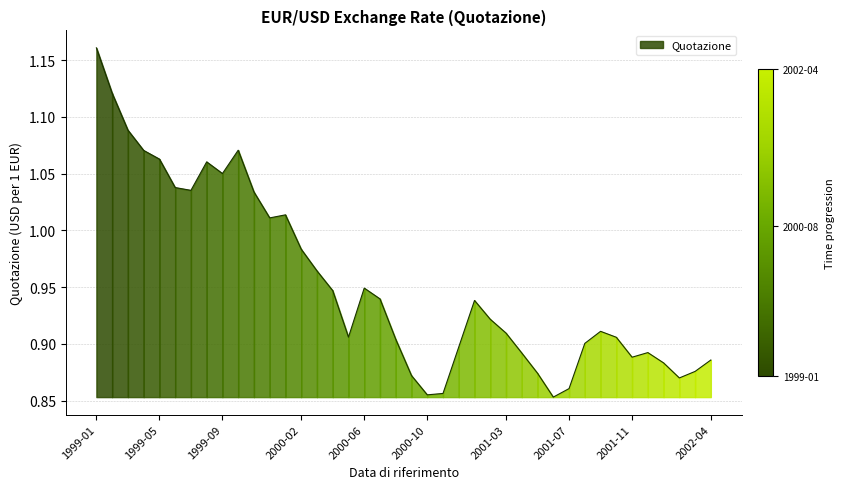

What is the value of the 18th point from the left?

0.9